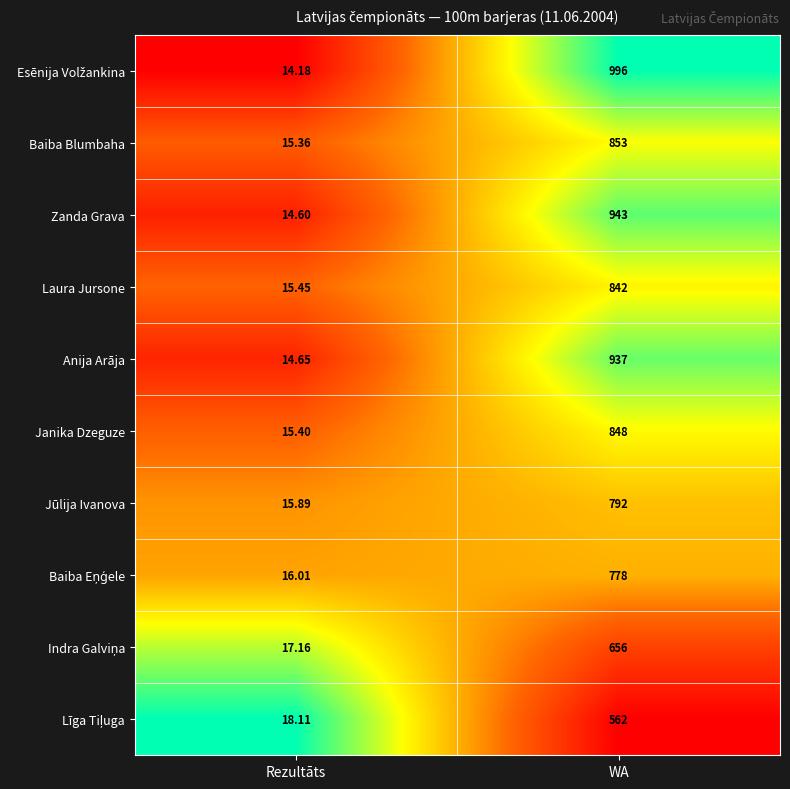

Which label corresponds to the smallest value in the chart?

Rezultāts